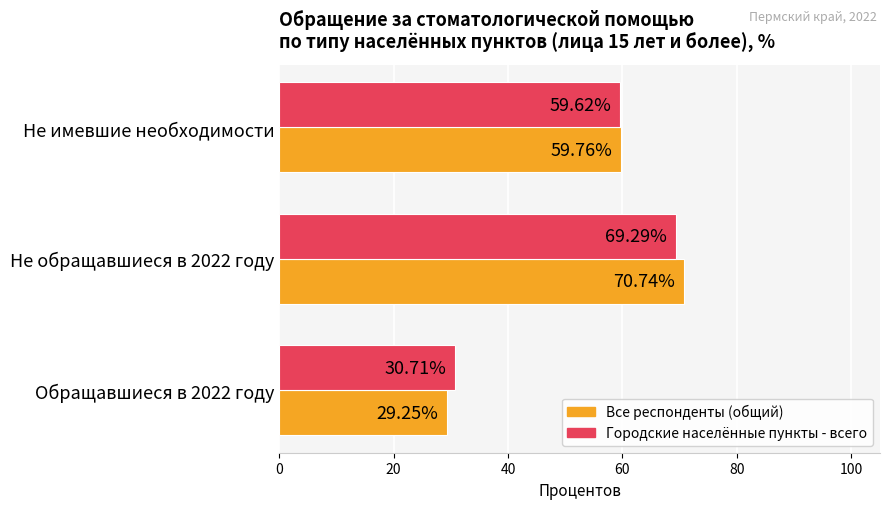

At how many categories does at least one series exceed 62?

1